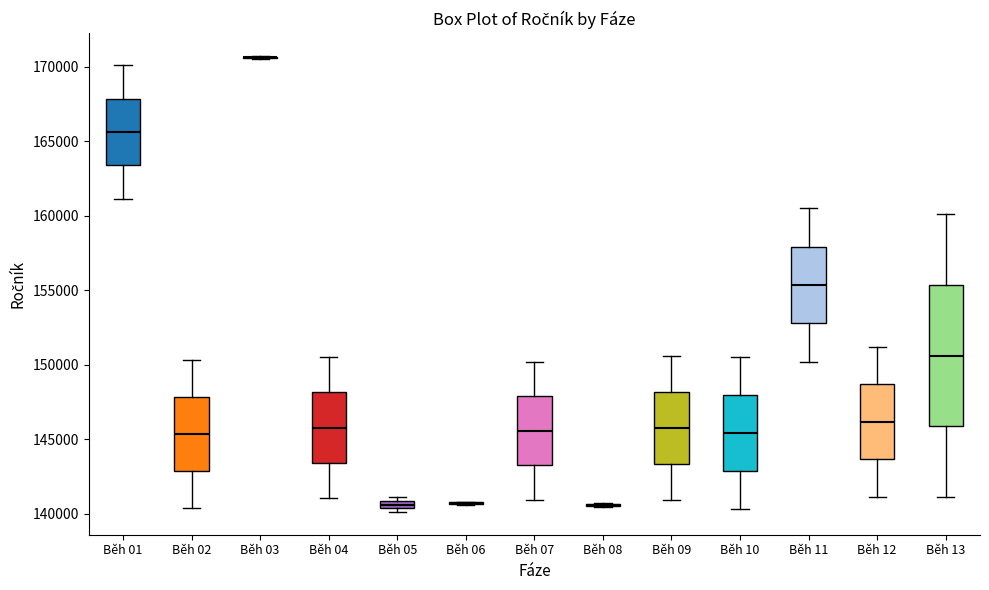

Where does the upper whisker of the box for Běh 07 end on the y-axis? The values are not printed on the chart, so give them approximately, as read against the axis.

150000